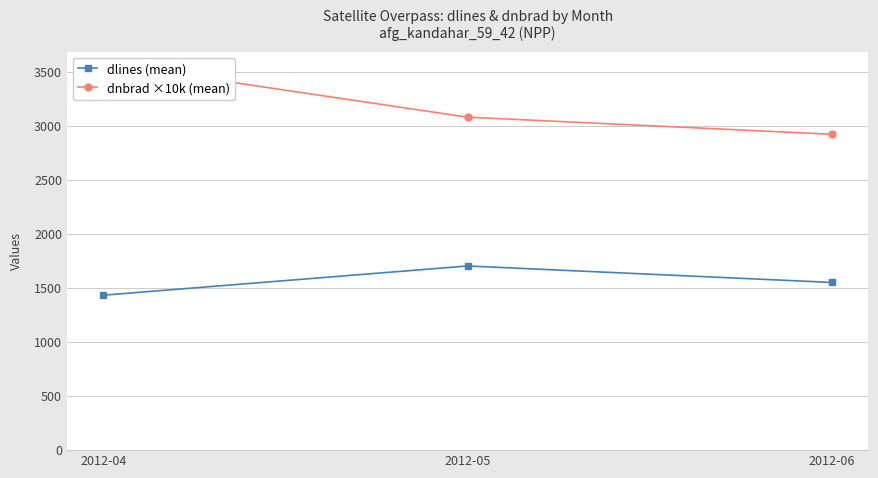

At which label does dlines (mean) first exceed 1552?

2012-05